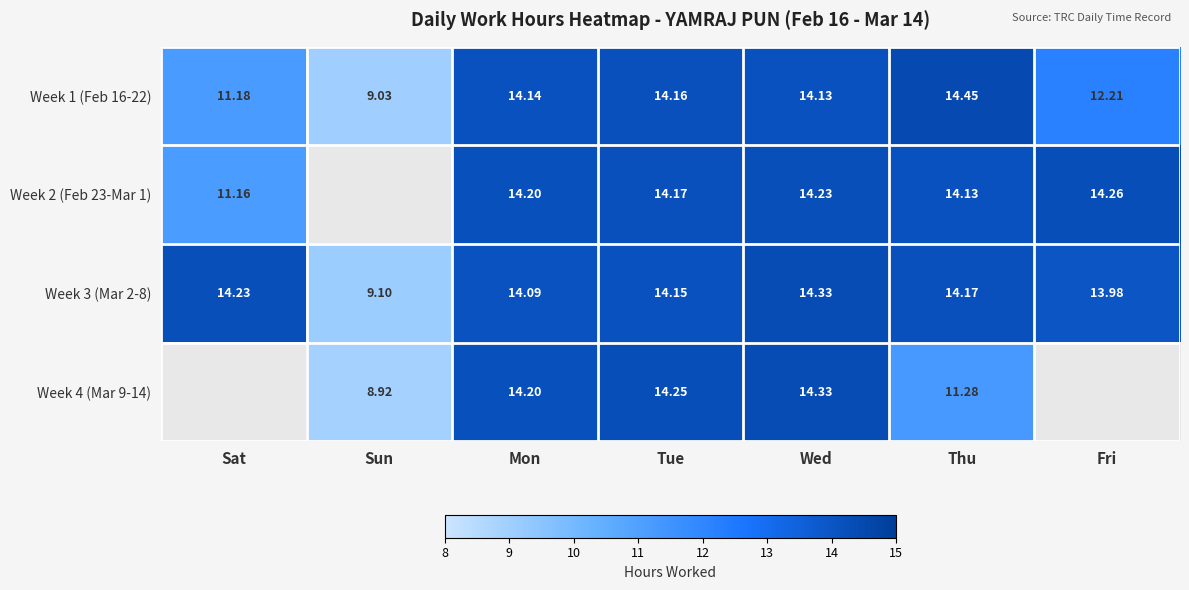

At how many categories does at least one series exceed 9?

7